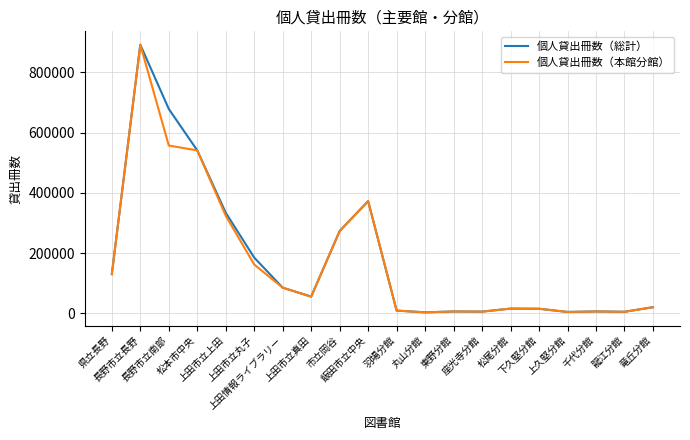

The 個人貸出冊数（総計） series shows 48398 at 県立長野. True or false?

False